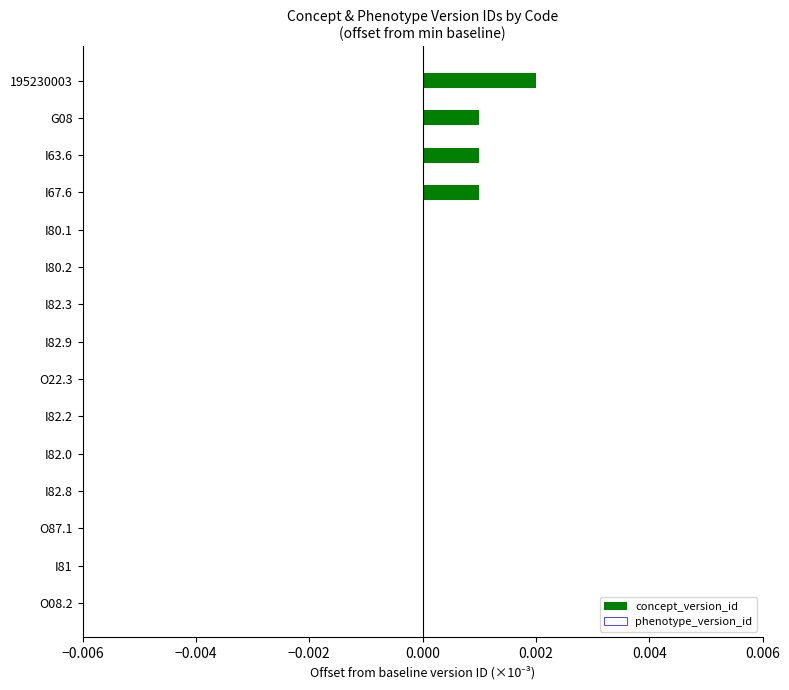

The chart shows a value of 0.0 at I82.3. True or false?

True